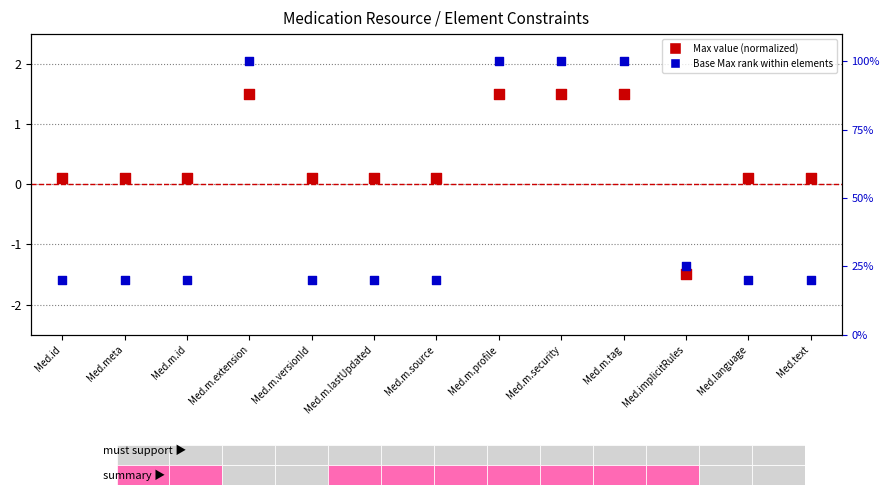

Which series reaches the maximum Y coordinate?

Base Max rank